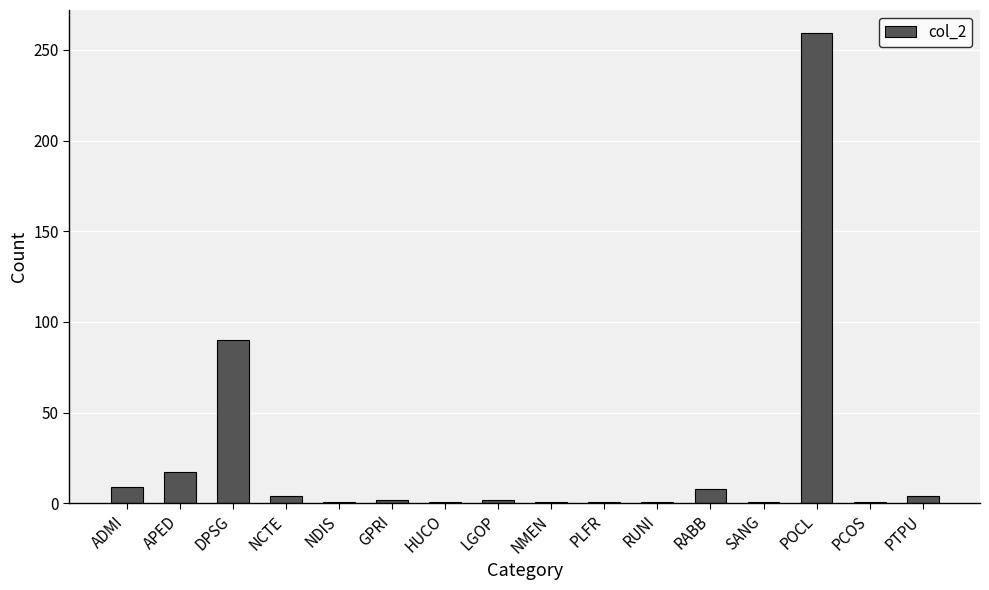

Which label corresponds to the largest value in the chart?

POCL